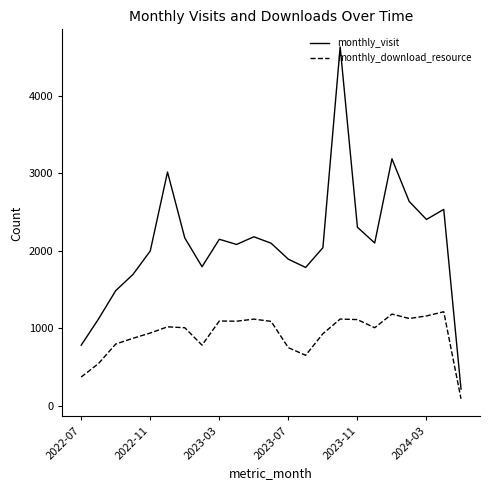

True or false: monthly_download_resource and monthly_visit intersect in this chart.

False